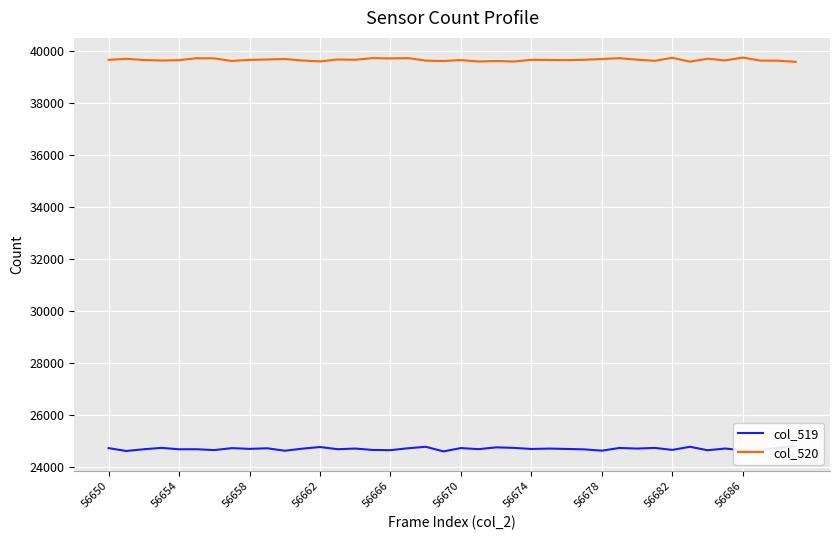

What is the highest value of the col_520 series?

39759